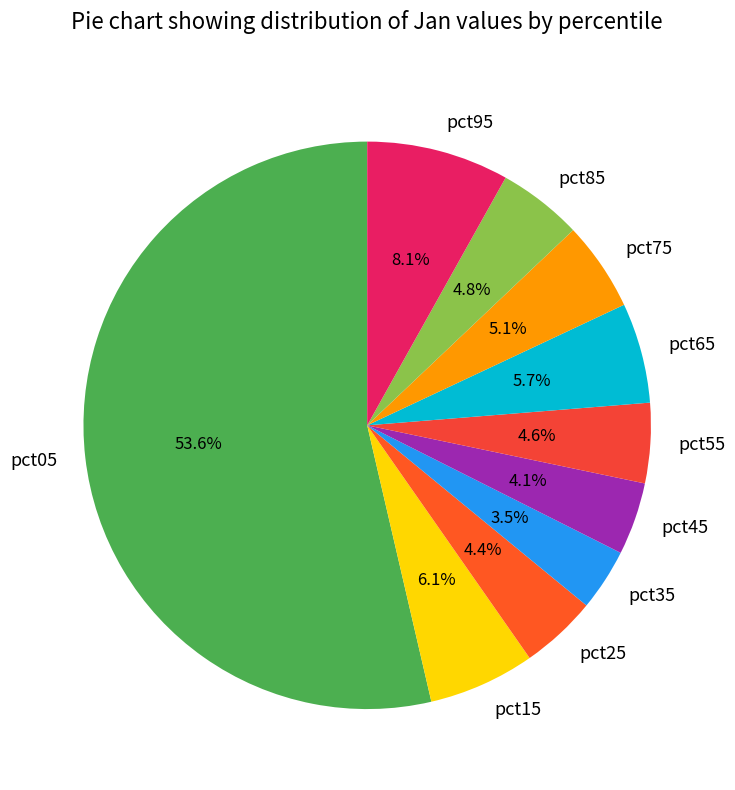

To the nearest percent, what percentage of the pie is pct55?

5%